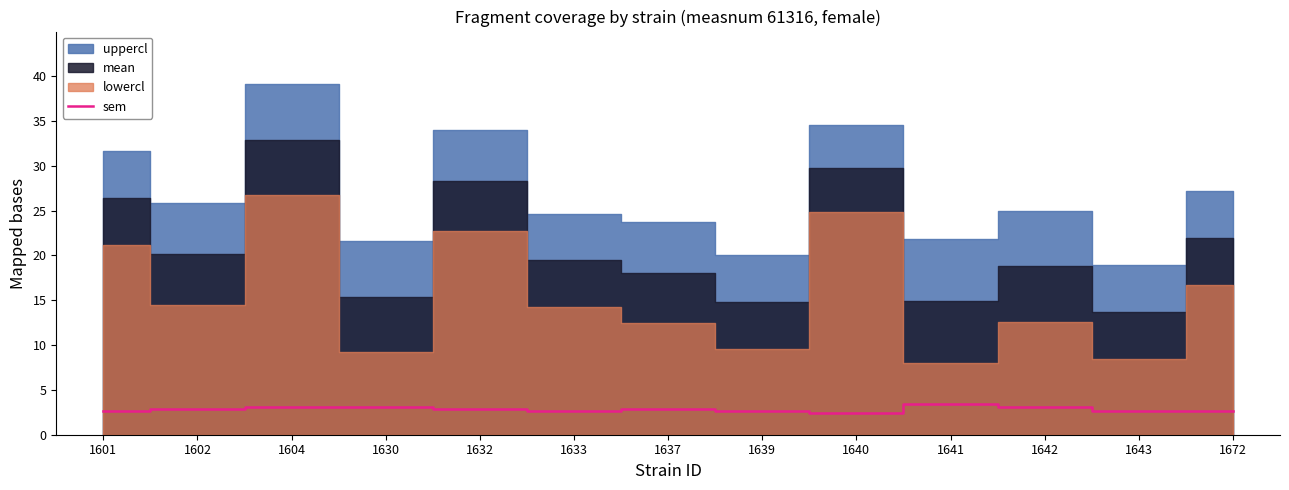

True or false: the data has more than 2 interior local peaks.

False